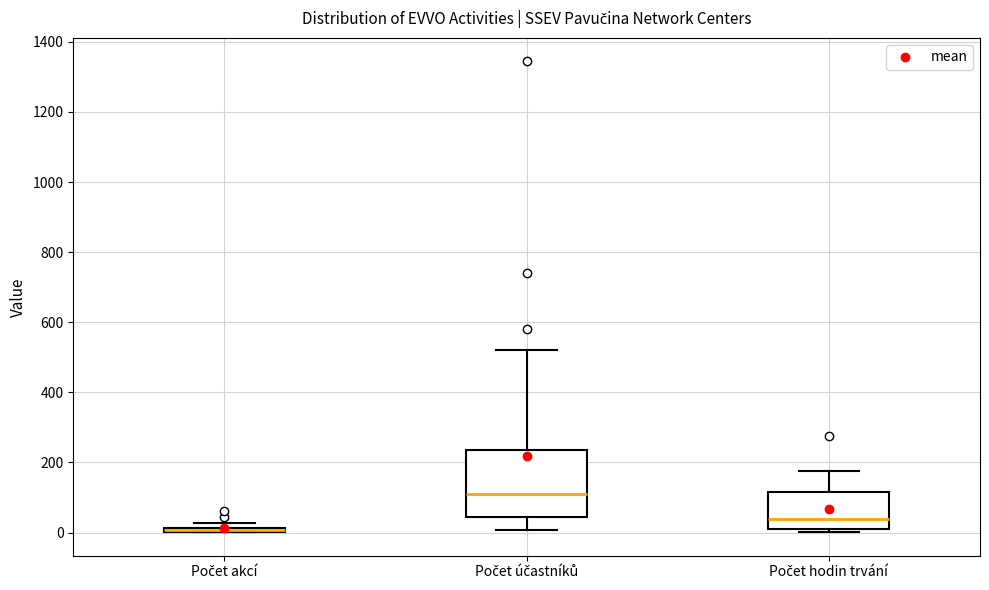

Where is the upper edge of the box for Počet účastníků on the y-axis? The values are not printed on the chart, so give them approximately, as read against the axis.

240